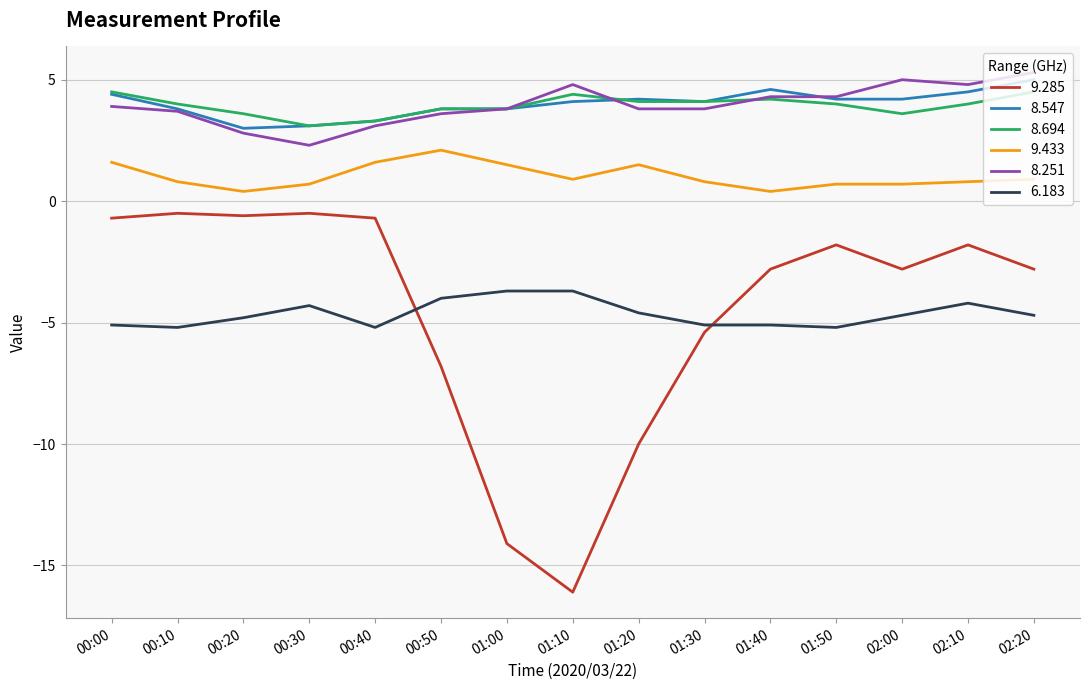

Reading left to right, transcribe all the data shown in this chart.

9.285: 00:00=-0.7	00:10=-0.5	00:20=-0.6	00:30=-0.5	00:40=-0.7	00:50=-6.8	01:00=-14.1	01:10=-16.1	01:20=-10.0	01:30=-5.4	01:40=-2.8	01:50=-1.8	02:00=-2.8	02:10=-1.8	02:20=-2.8
8.547: 00:00=4.4	00:10=3.8	00:20=3.0	00:30=3.1	00:40=3.3	00:50=3.8	01:00=3.8	01:10=4.1	01:20=4.2	01:30=4.1	01:40=4.6	01:50=4.2	02:00=4.2	02:10=4.5	02:20=5.0
8.694: 00:00=4.5	00:10=4.0	00:20=3.6	00:30=3.1	00:40=3.3	00:50=3.8	01:00=3.8	01:10=4.4	01:20=4.1	01:30=4.1	01:40=4.2	01:50=4.0	02:00=3.6	02:10=4.0	02:20=4.5
9.433: 00:00=1.6	00:10=0.8	00:20=0.4	00:30=0.7	00:40=1.6	00:50=2.1	01:00=1.5	01:10=0.9	01:20=1.5	01:30=0.8	01:40=0.4	01:50=0.7	02:00=0.7	02:10=0.8	02:20=0.9
8.251: 00:00=3.9	00:10=3.7	00:20=2.8	00:30=2.3	00:40=3.1	00:50=3.6	01:00=3.8	01:10=4.8	01:20=3.8	01:30=3.8	01:40=4.3	01:50=4.3	02:00=5.0	02:10=4.8	02:20=5.3
6.183: 00:00=-5.1	00:10=-5.2	00:20=-4.8	00:30=-4.3	00:40=-5.2	00:50=-4.0	01:00=-3.7	01:10=-3.7	01:20=-4.6	01:30=-5.1	01:40=-5.1	01:50=-5.2	02:00=-4.7	02:10=-4.2	02:20=-4.7